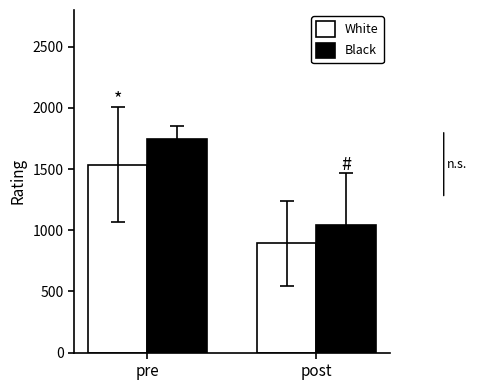

Rank the series by their maximum value, from lowest to highest.

White, Black